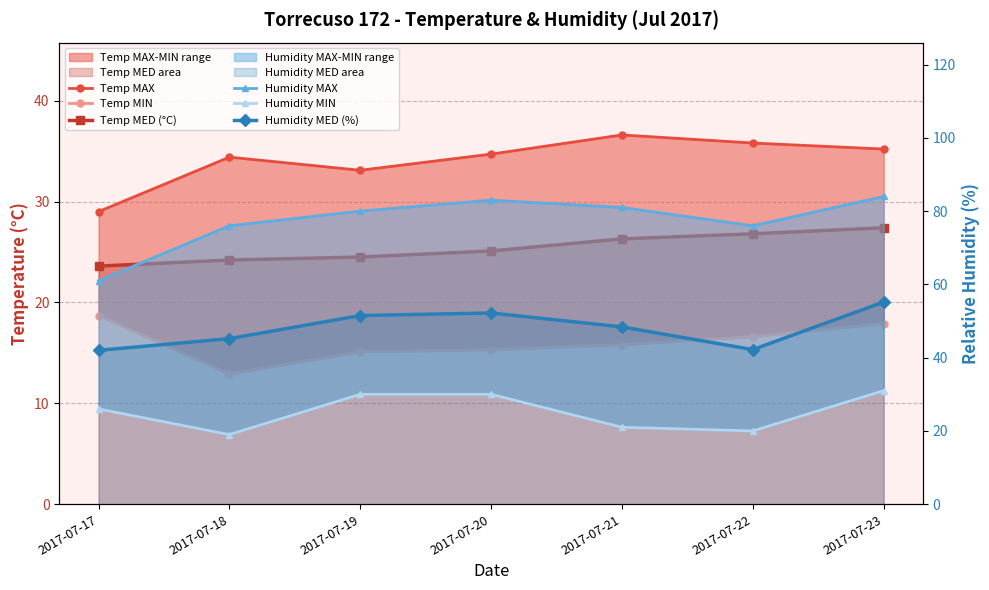

What is the total value across all series at 2017-07-22?

217.4